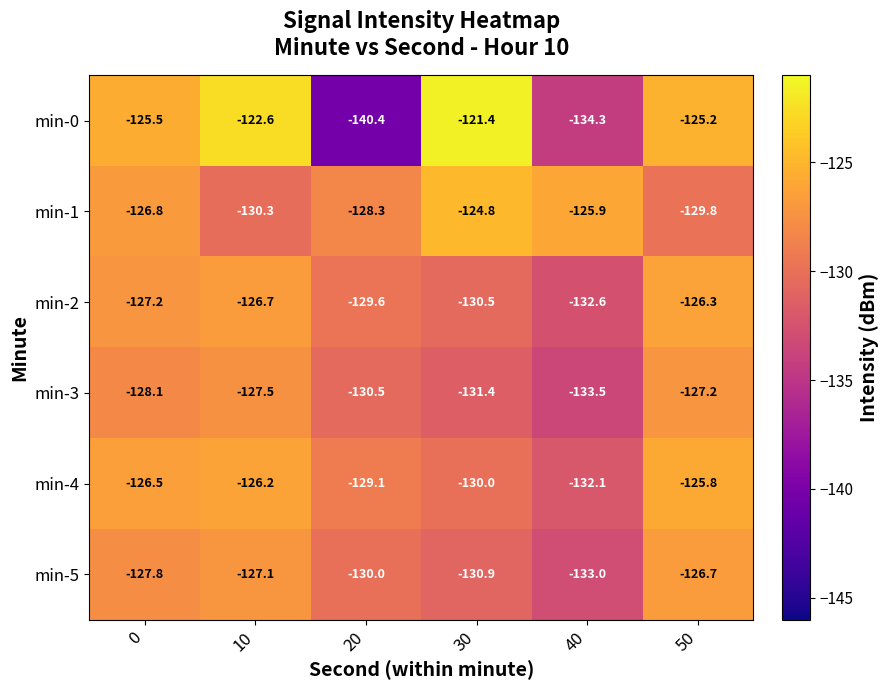

What is the difference between the maximum and minimum values in the min-3 series?

6.3